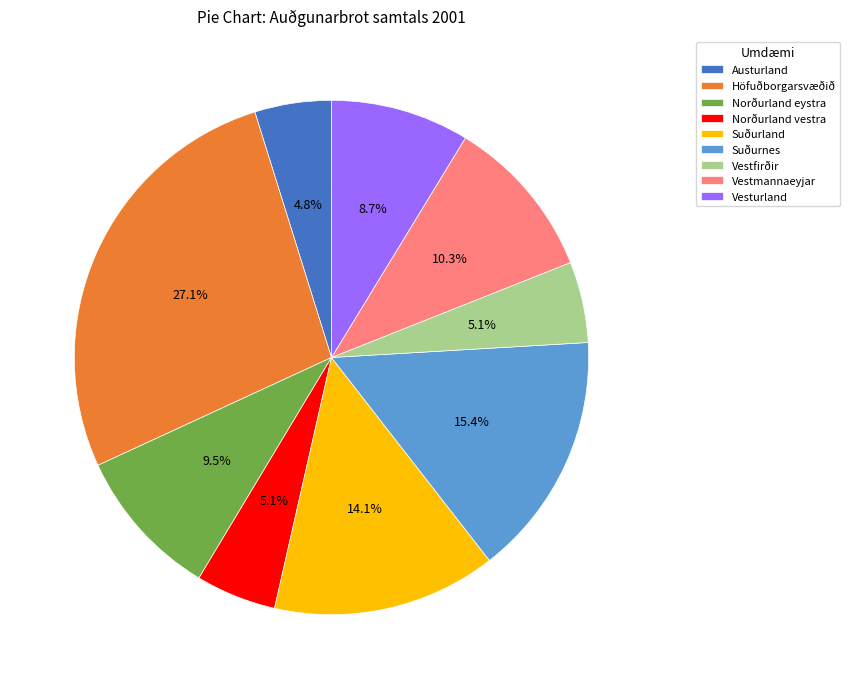

Do Austurland and Vestmannaeyjar together represent more than half of the pie?

No